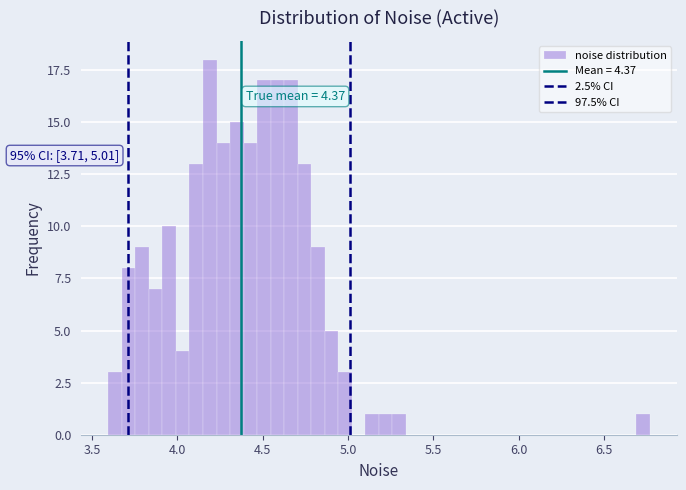

Around what value on the x-axis is the tallest bar? Give the approximate position of its centre, as read against the axis.

4.20